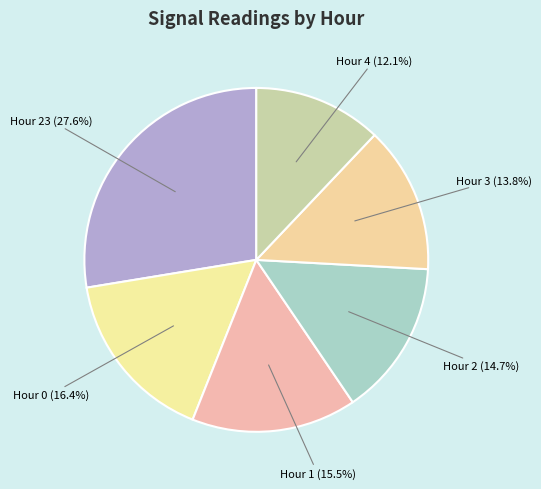

Count the number of slices in the pie.

6